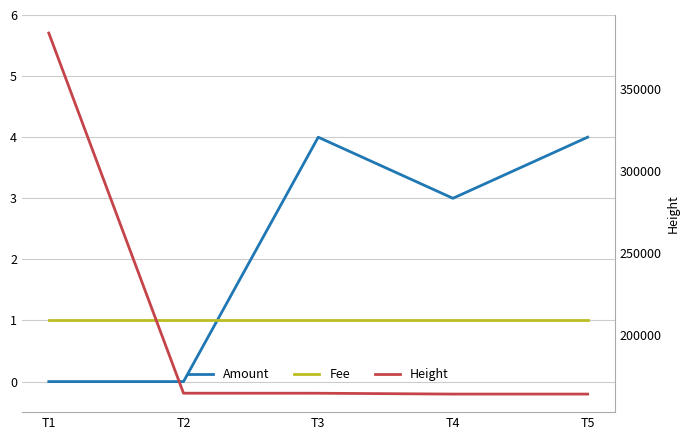

At which label does Amount reach its peak?

T3